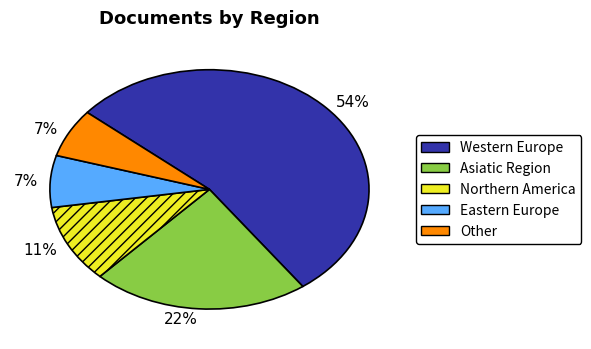

Is there a majority slice in this chart?

Yes